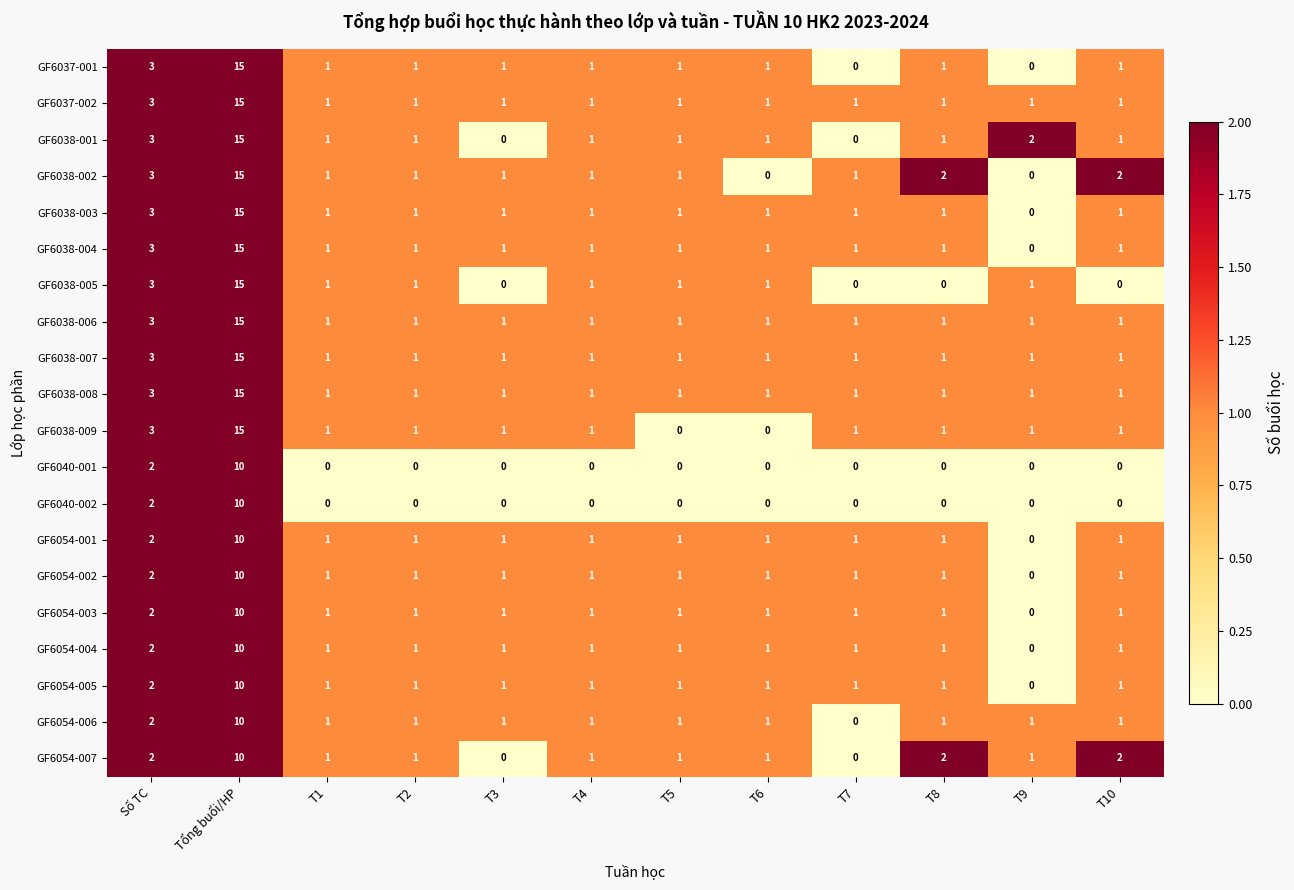

How many positive values does the GF6054-003 series have?

11